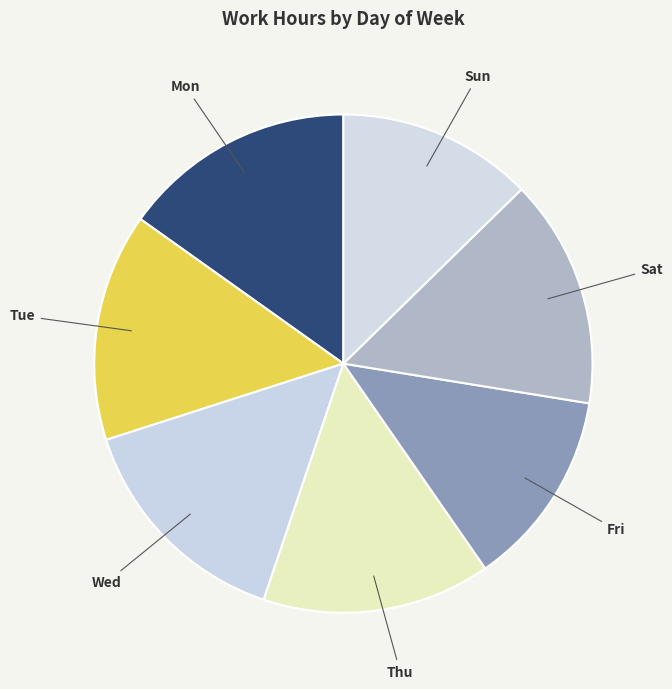

True or false: Mon accounts for 27% of the total.

False